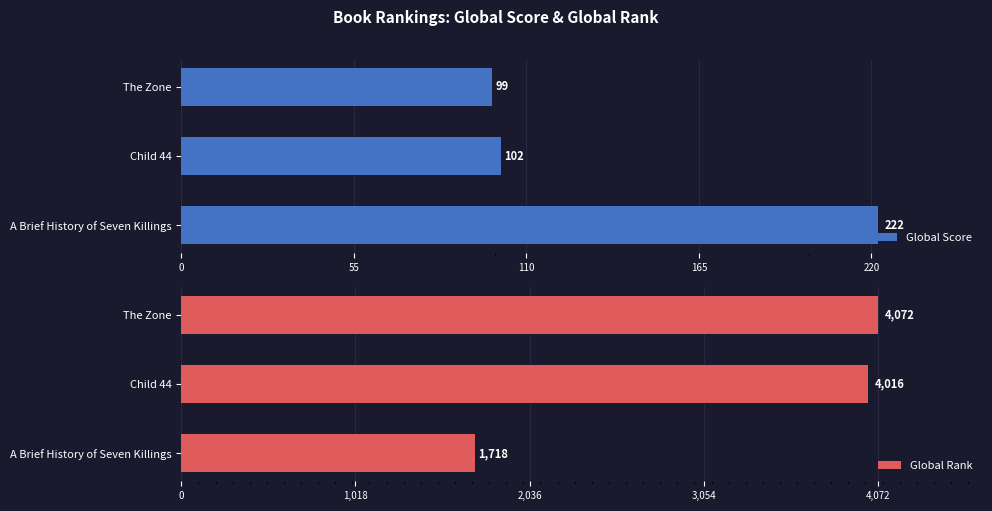

How many bars are there in each group?

2